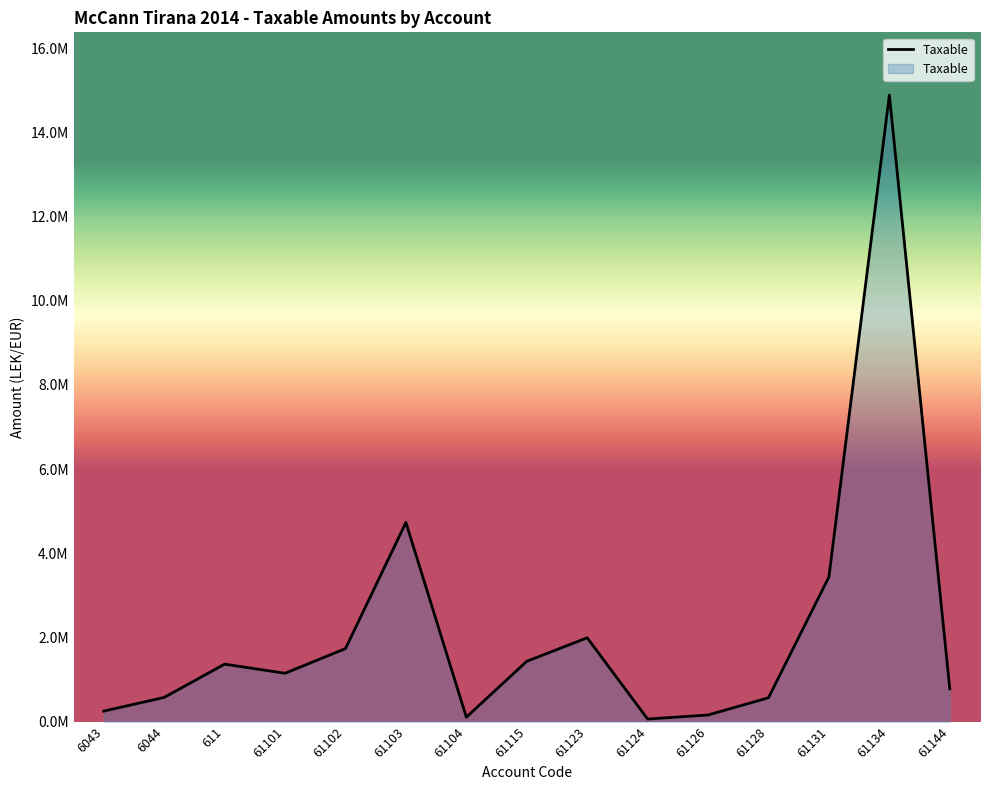

What is the value of the 2nd point from the left?

575296.9